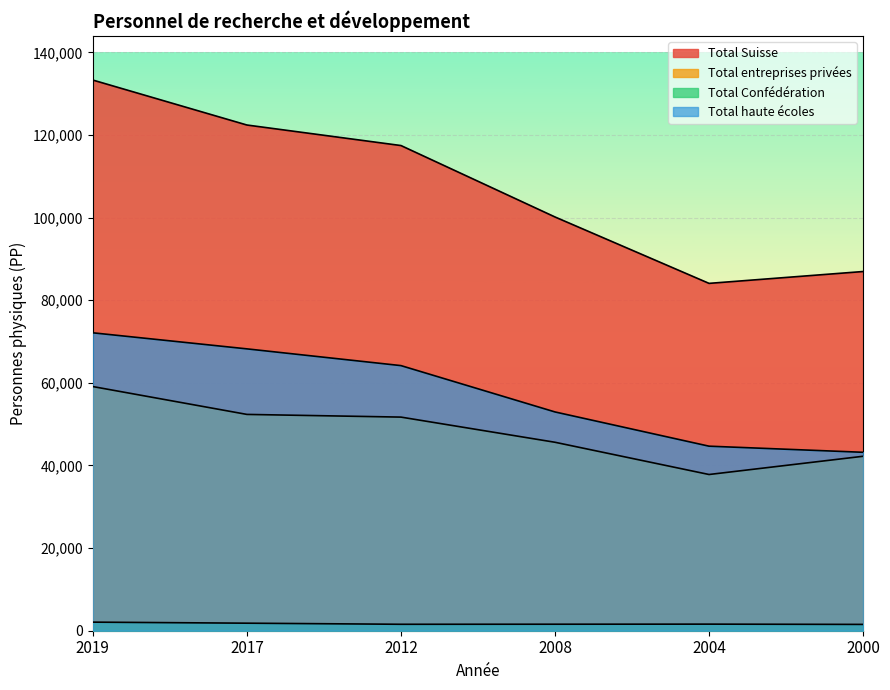

True or false: Total Confédération has a value of 2405 at 2004.

False